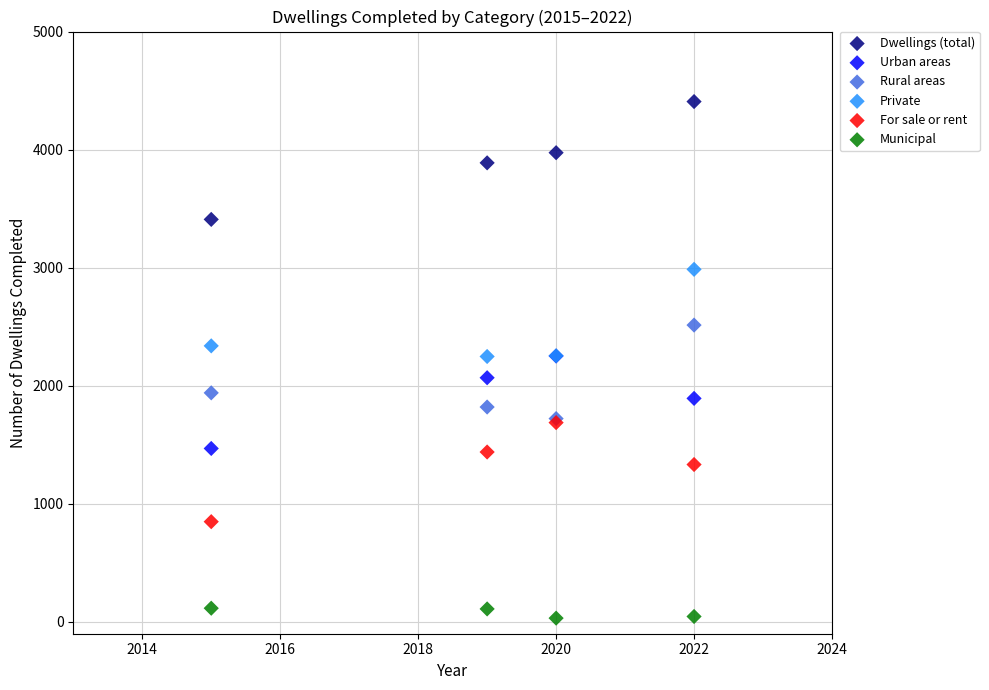

In the Private series, what Y value is closest to 2617?

2338